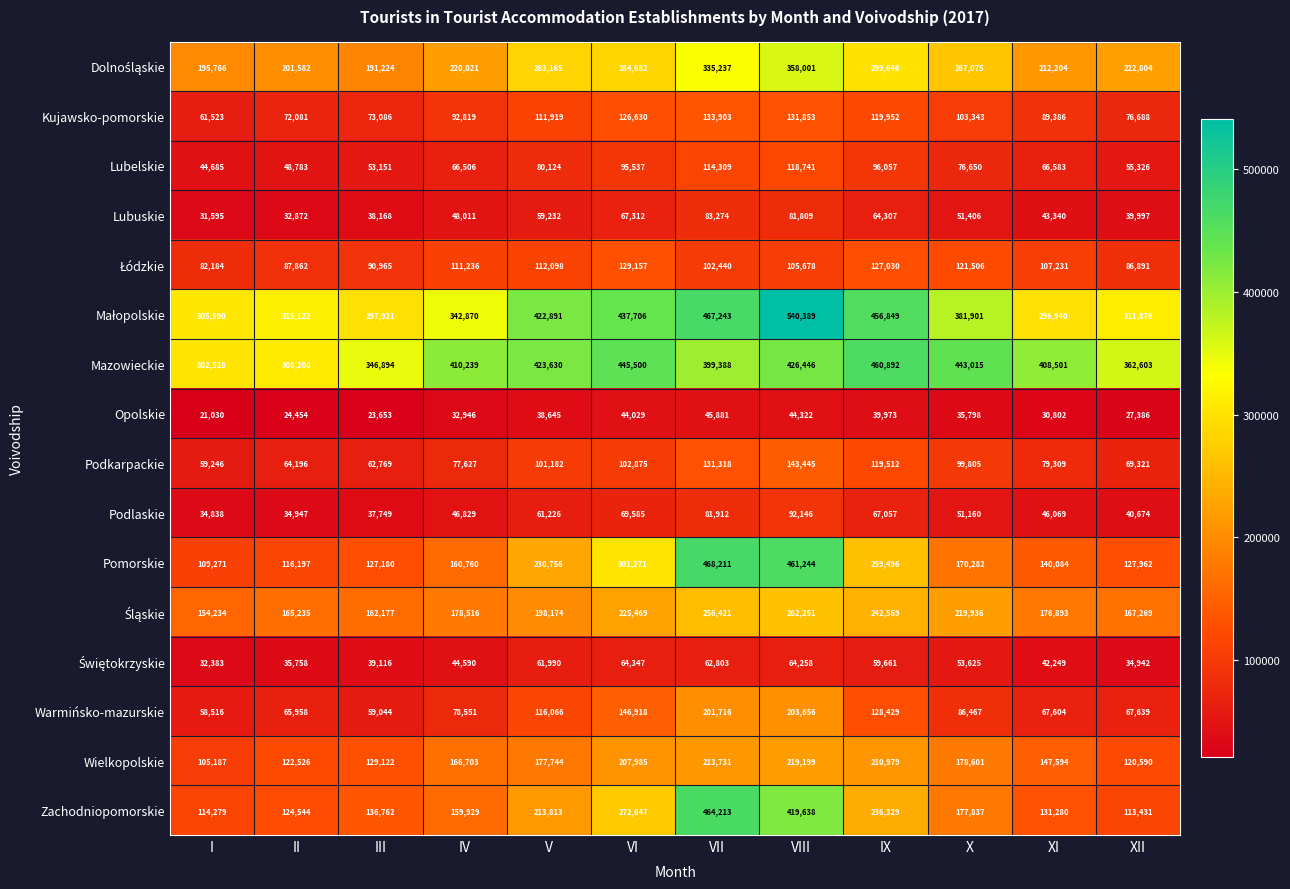

At how many categories does at least one series exceed 449423?

3